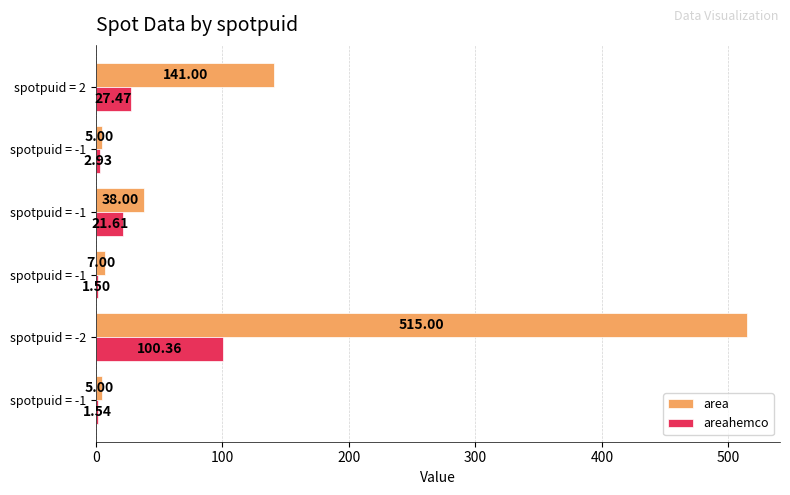

Which label corresponds to the largest value in the chart?

spotpuid = -2